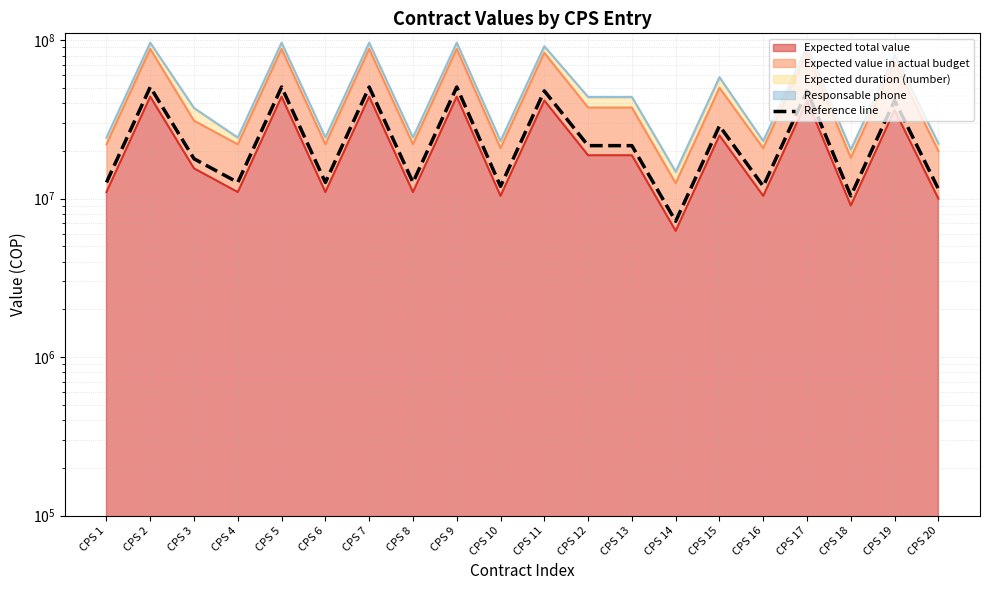

Does the chart display data point markers on the line(s)?

No